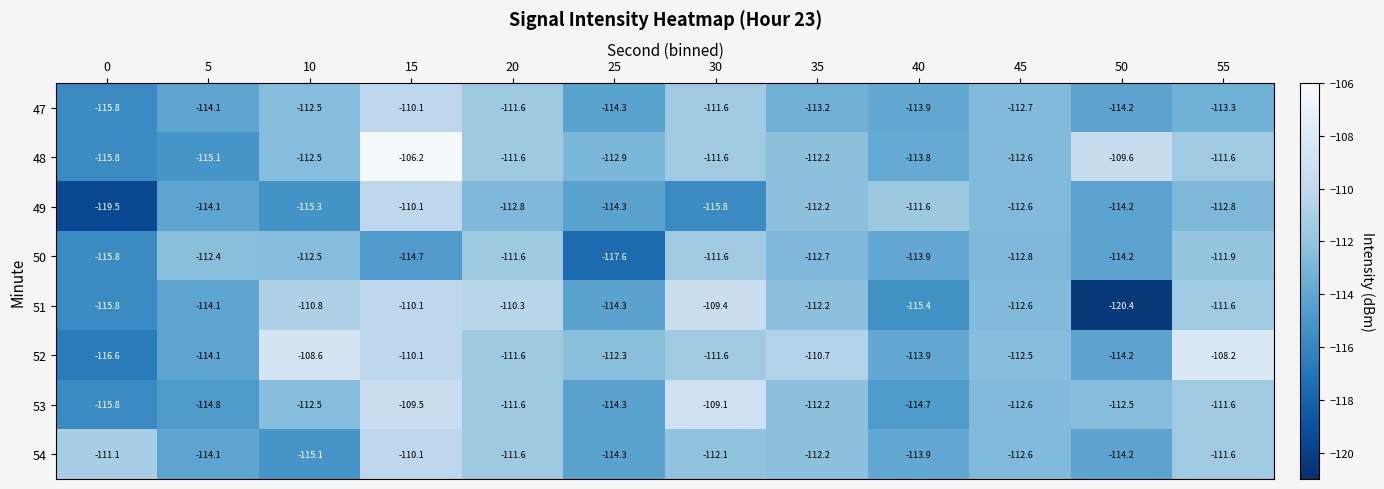

At which label is 51 closest to -114?

5